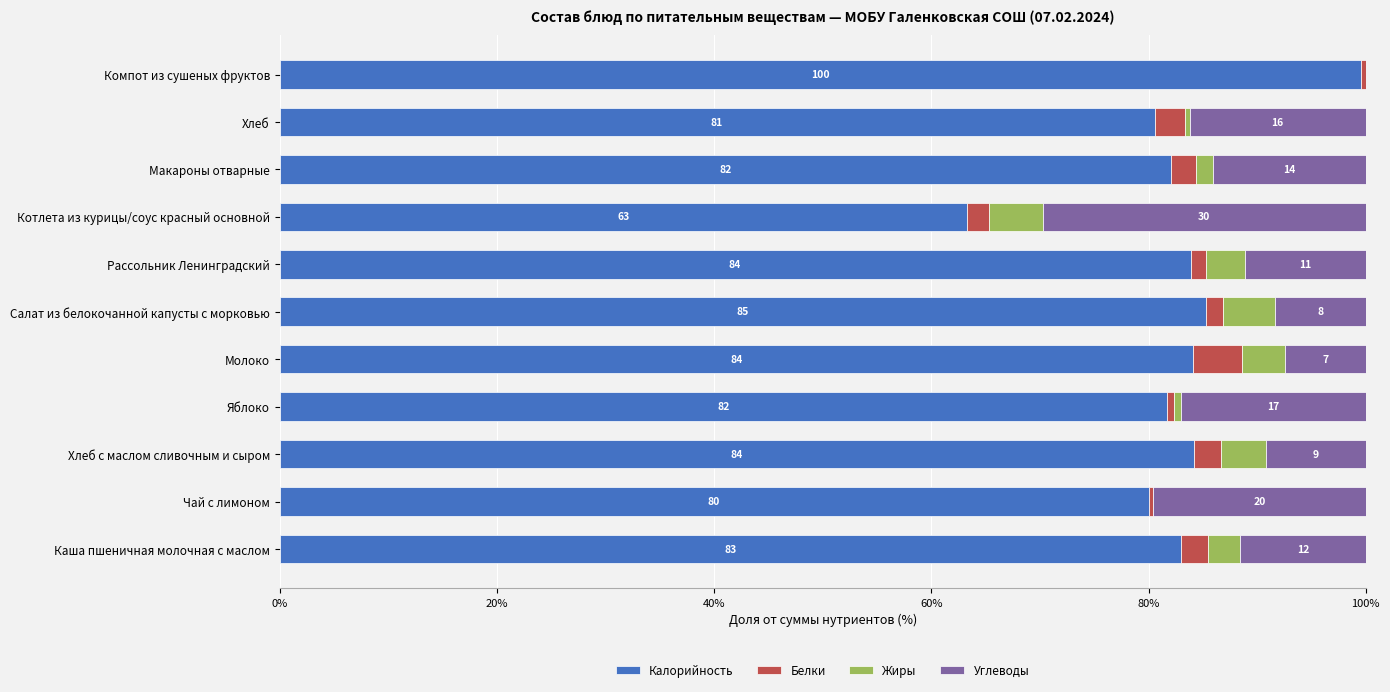

What is the maximum value for Калорийность?

99.6